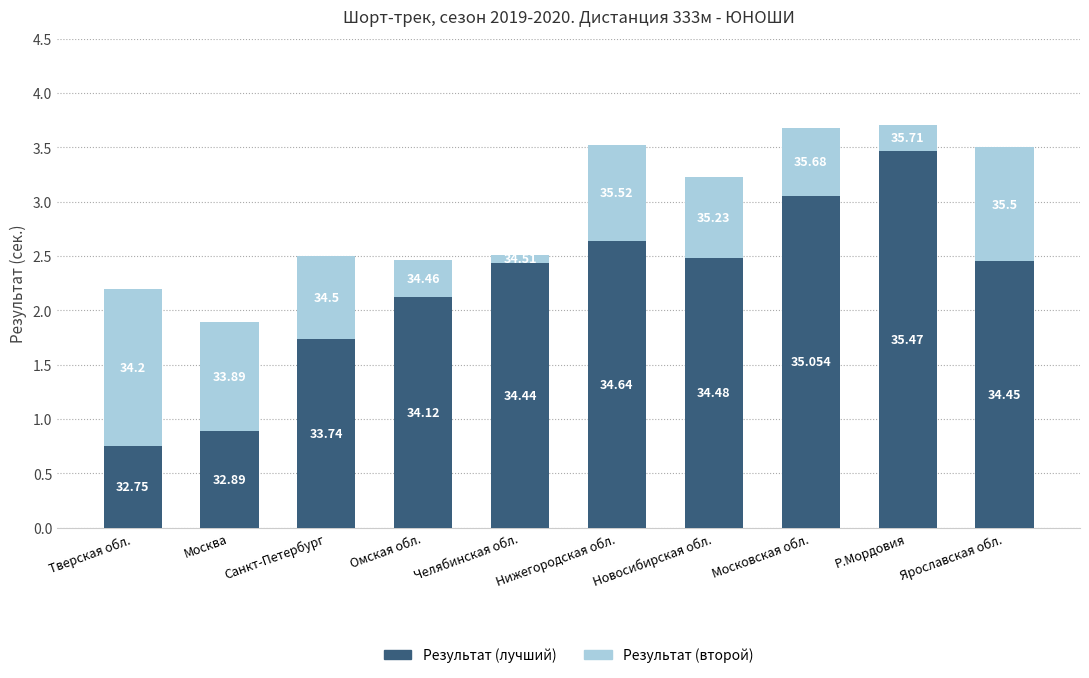

What is the label of the 1st bar from the left?

Тверская обл.